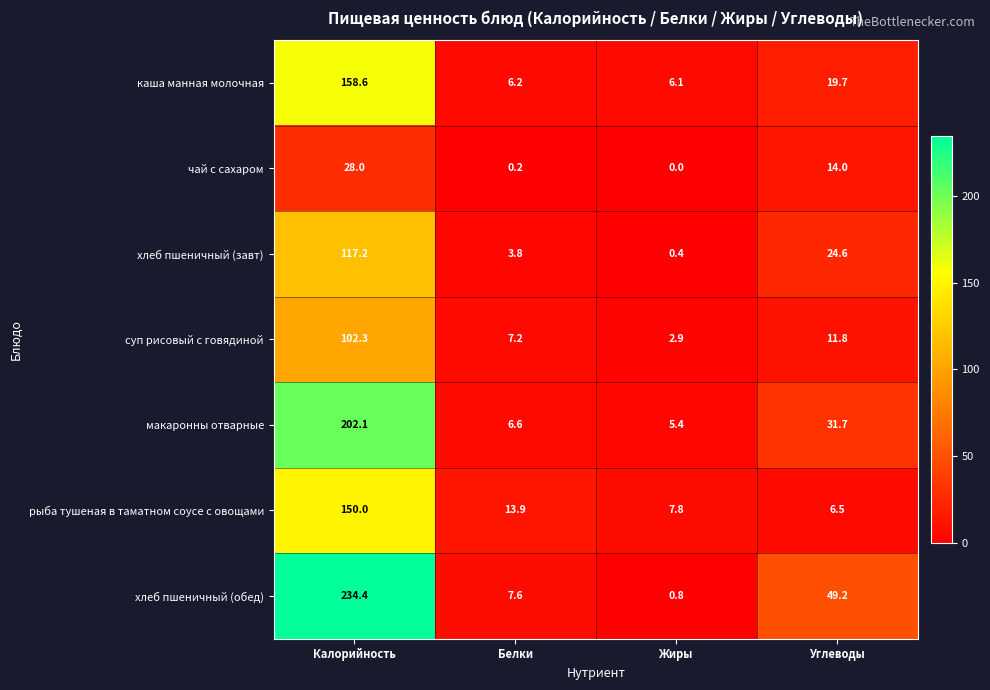

What is the average value of the суп рисовый с говядиной series?

31.1